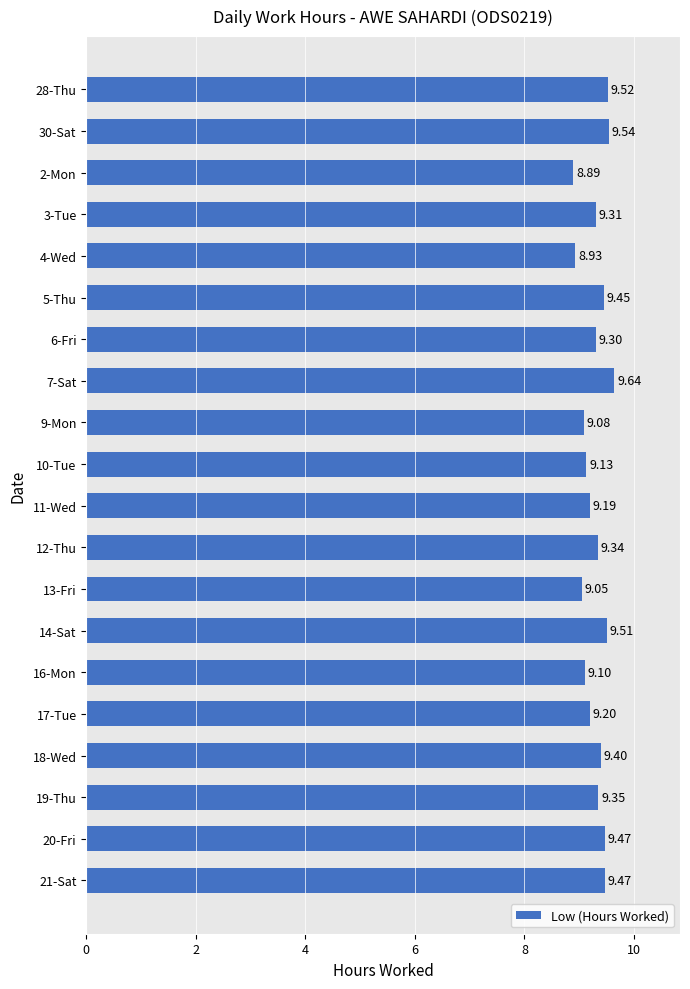

What is the maximum value shown in the chart?

9.6